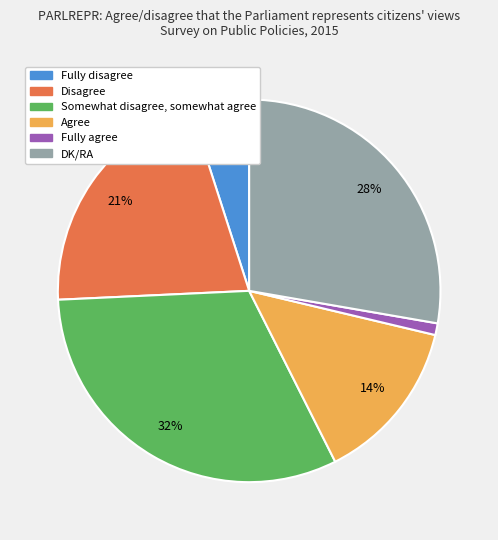

To the nearest percent, what percentage of the pie is Disagree?

21%